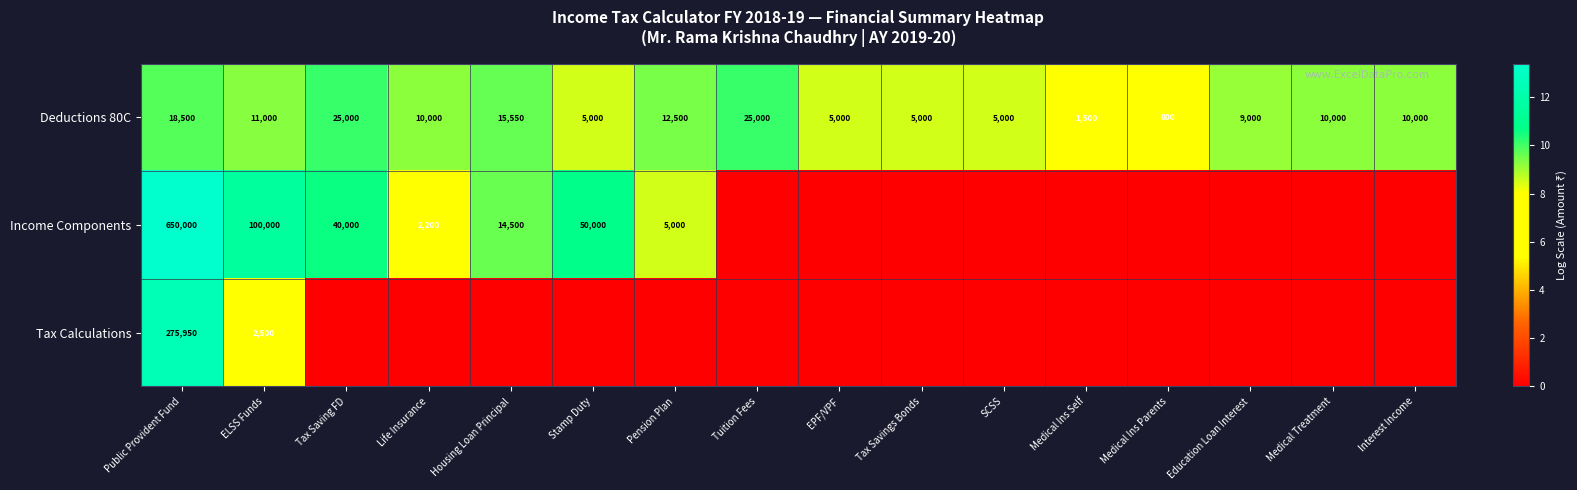

Which label corresponds to the smallest value in the chart?

Tuition Fees